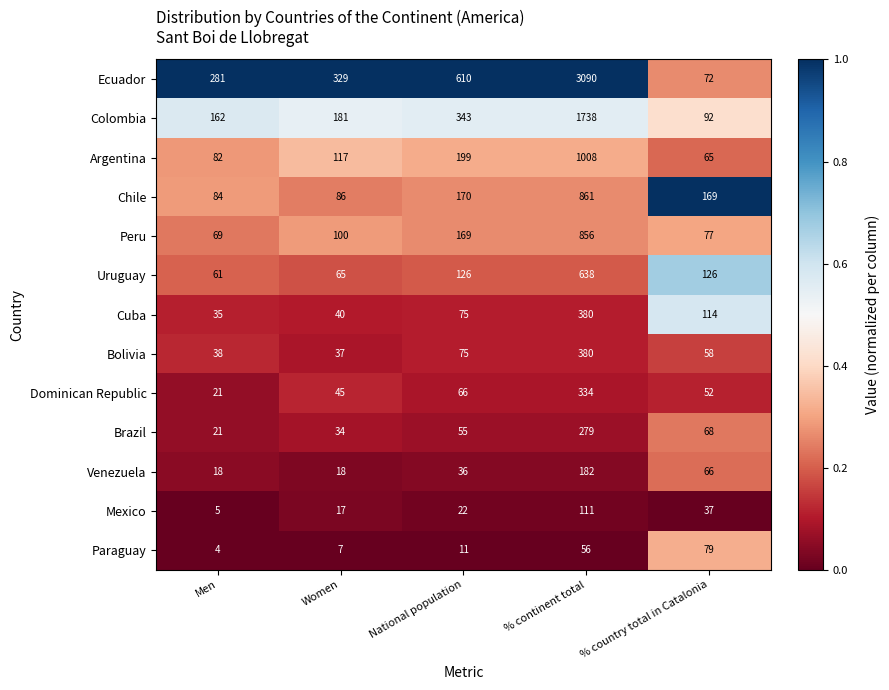

What is the approximate value of Paraguay at Women?

7